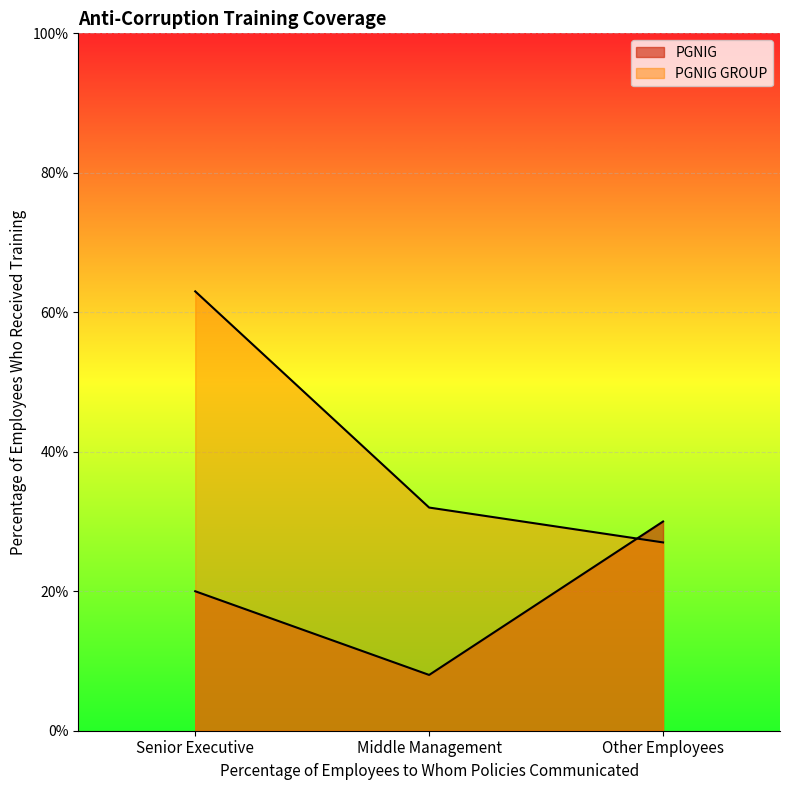

Is it true that PGNIG GROUP equals 0.8 at Senior Executive?

False